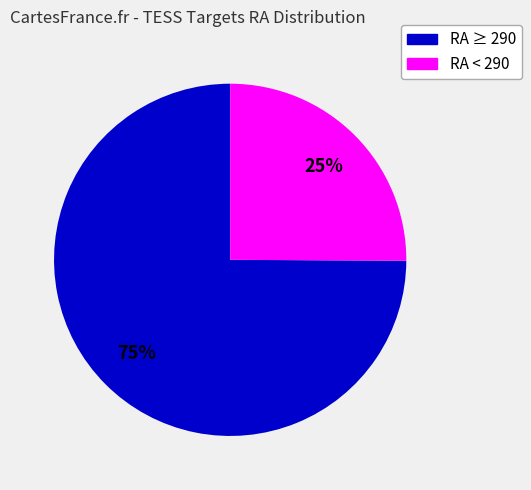

How many slices are in this pie chart?

2